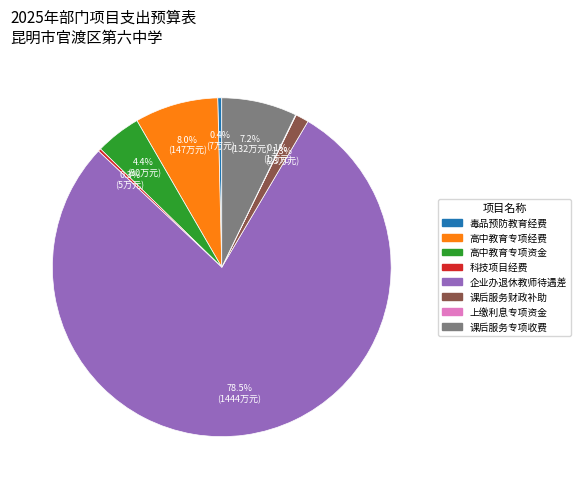

Does any single category account for the majority?

Yes